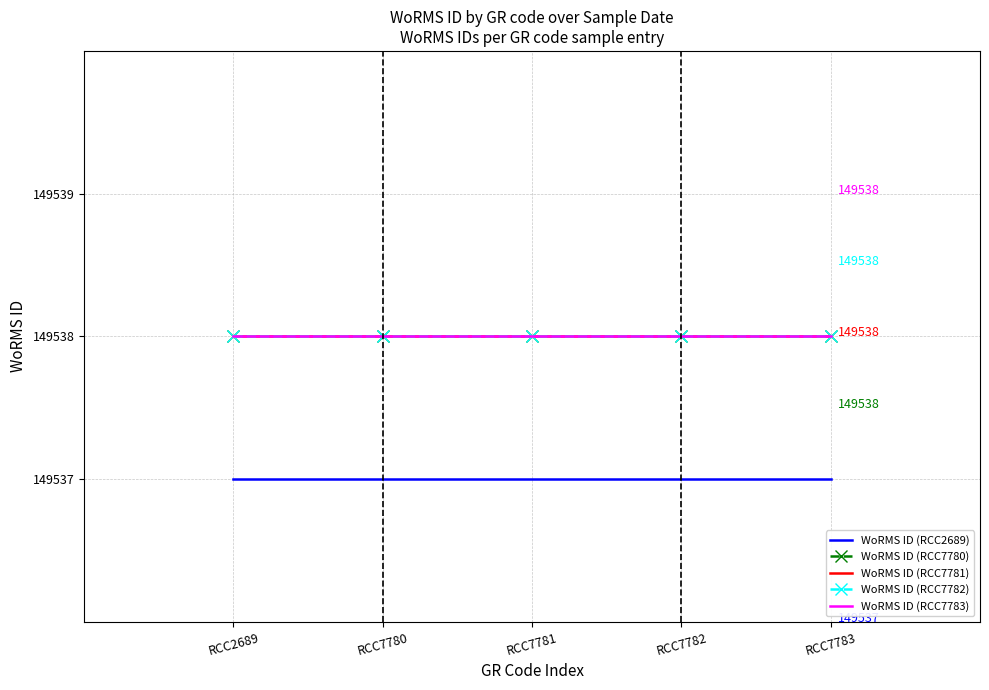

Is it true that WoRMS ID (RCC7780) equals 227512 at RCC2689?

False